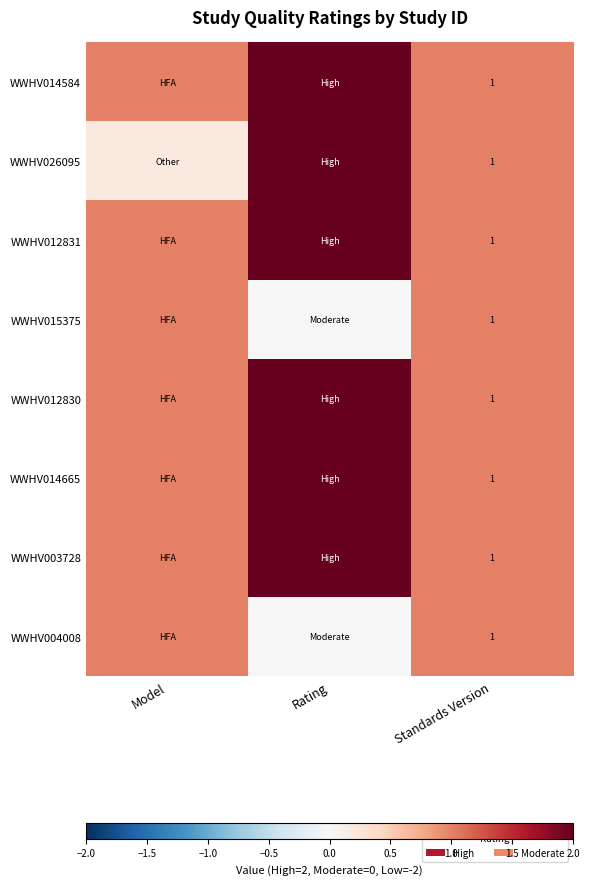

What is the total value across all series at Standards Version?

8.0